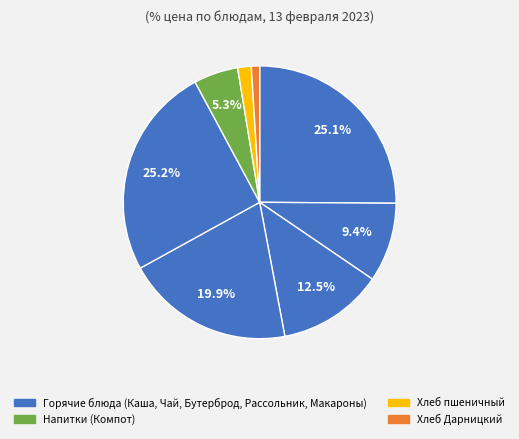

How many segments does this pie chart have?

8